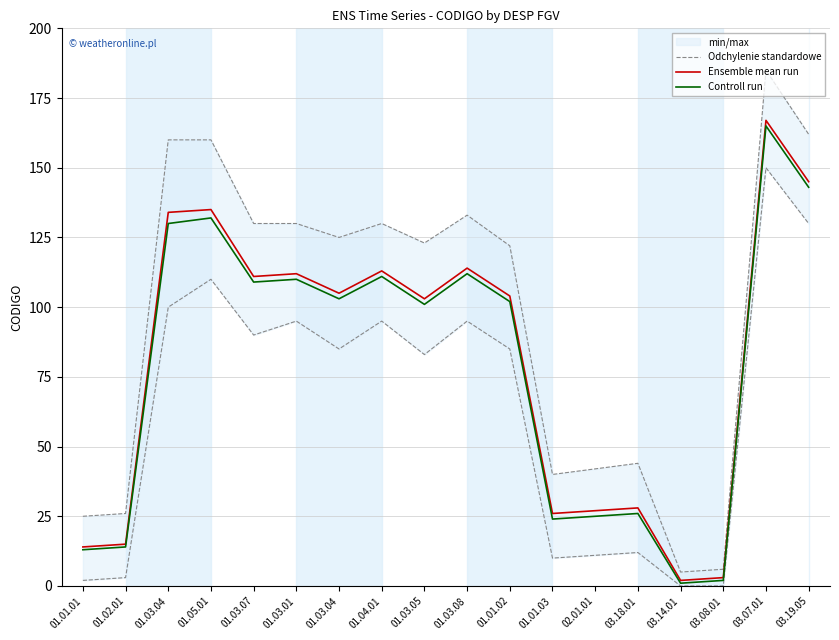

True or false: Odchylenie standardowe has a value of 162 at 03.19.05.

True